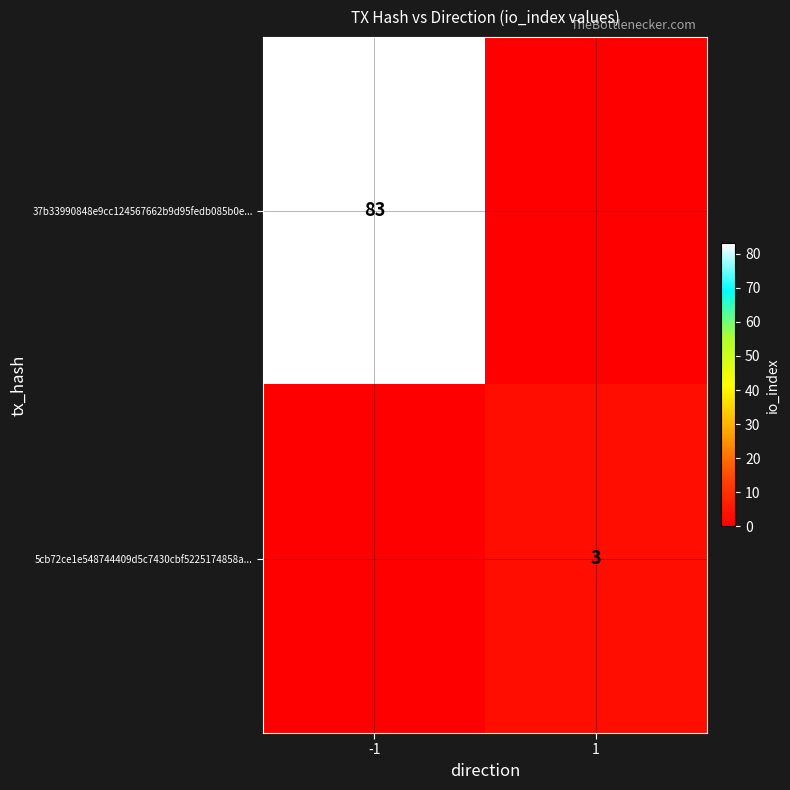

The 5cb72ce1e548744409d5c7430cbf5225174858a... series shows 3 at 1. True or false?

True